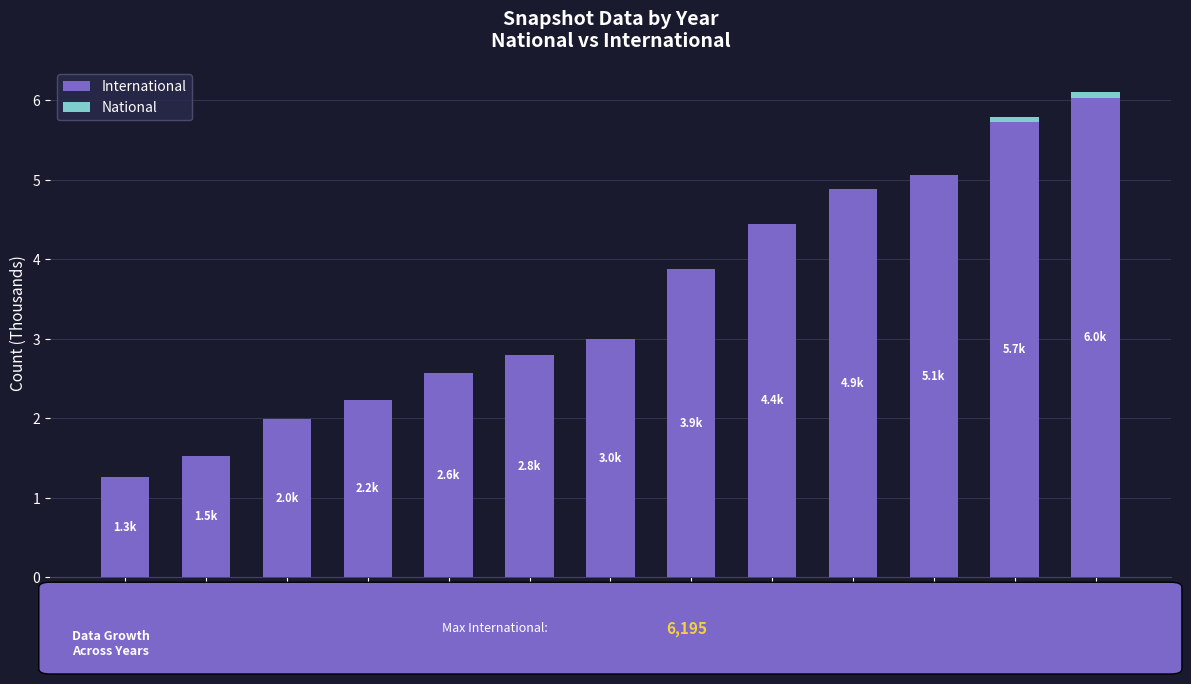

The value of International at 2014 is 6.0. True or false?

False